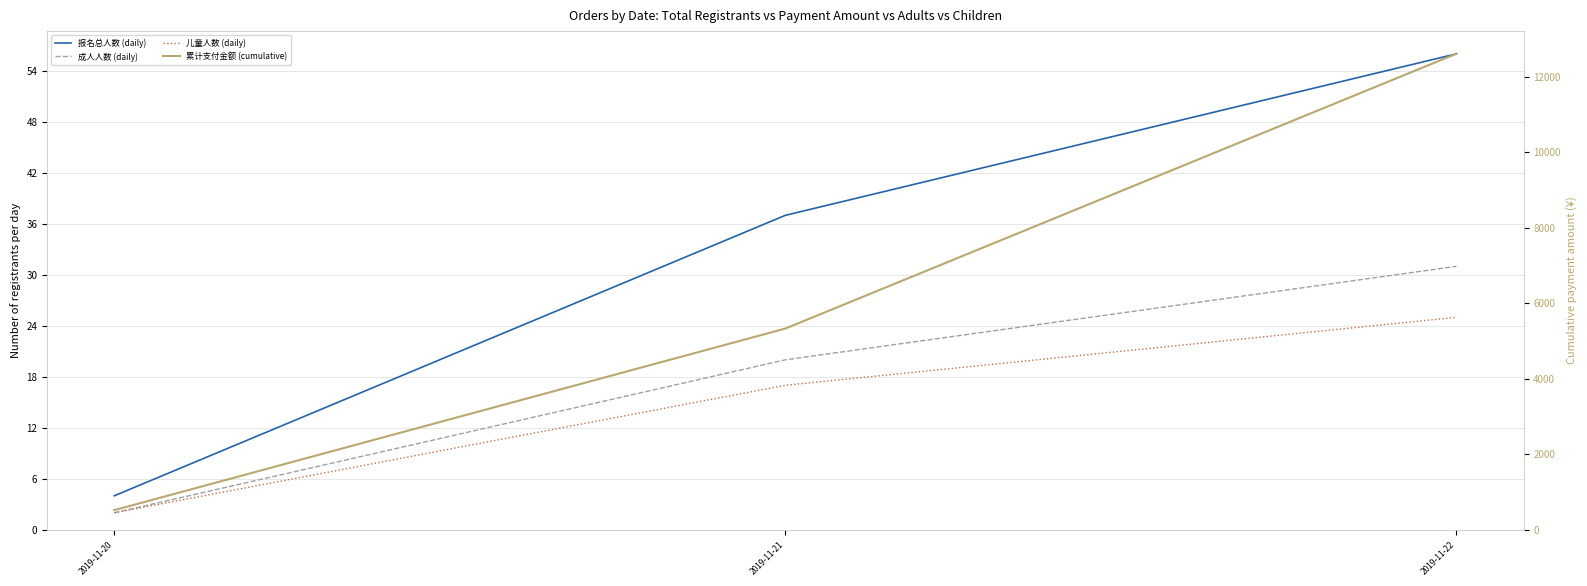

Where is 成人人数 (daily) nearest to the value 16?

2019-11-21